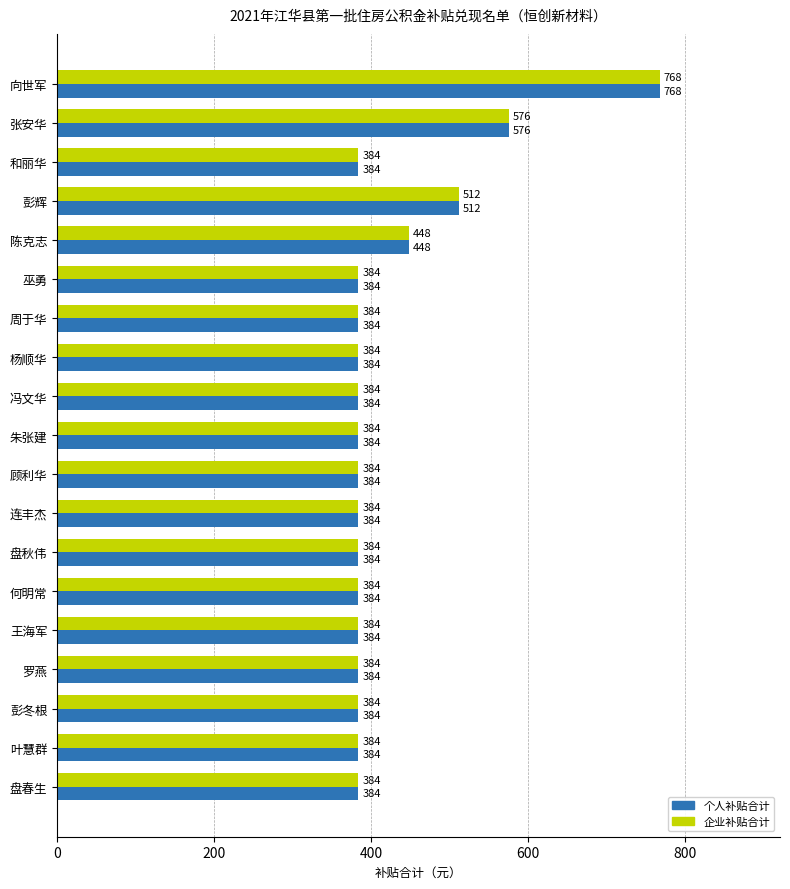

True or false: 企业补贴合计 has a value of 384 at 彭冬根.

True